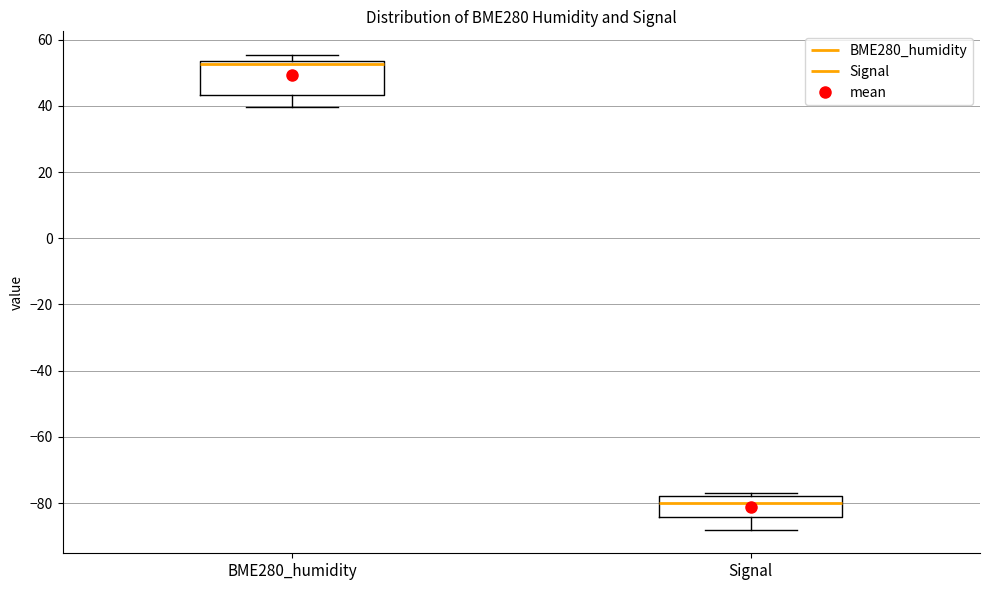

Comparing the boxes themselves (not the whiskers), which one is the tallest?

BME280_humidity